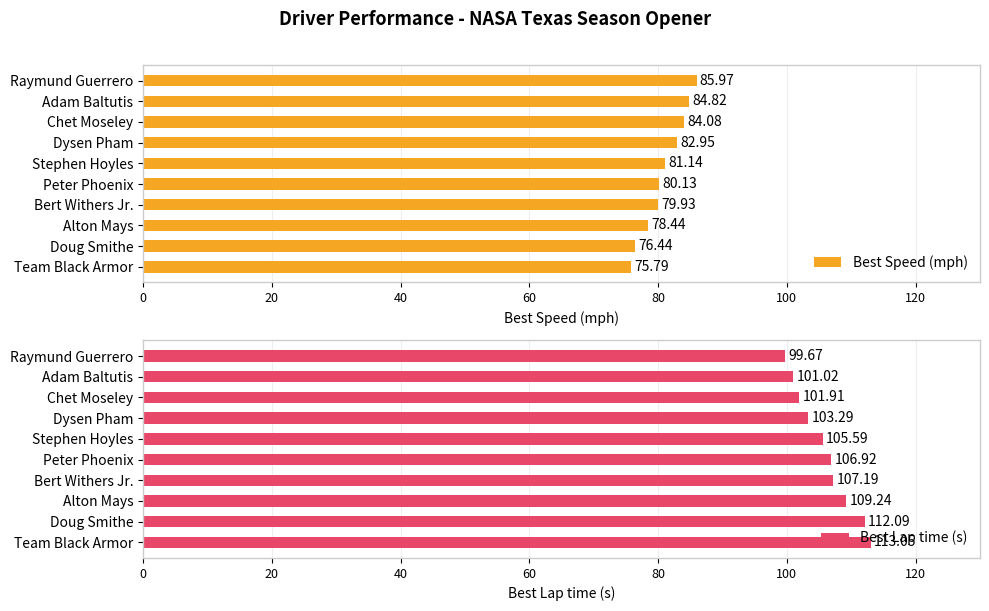

Does the chart contain any negative values?

No